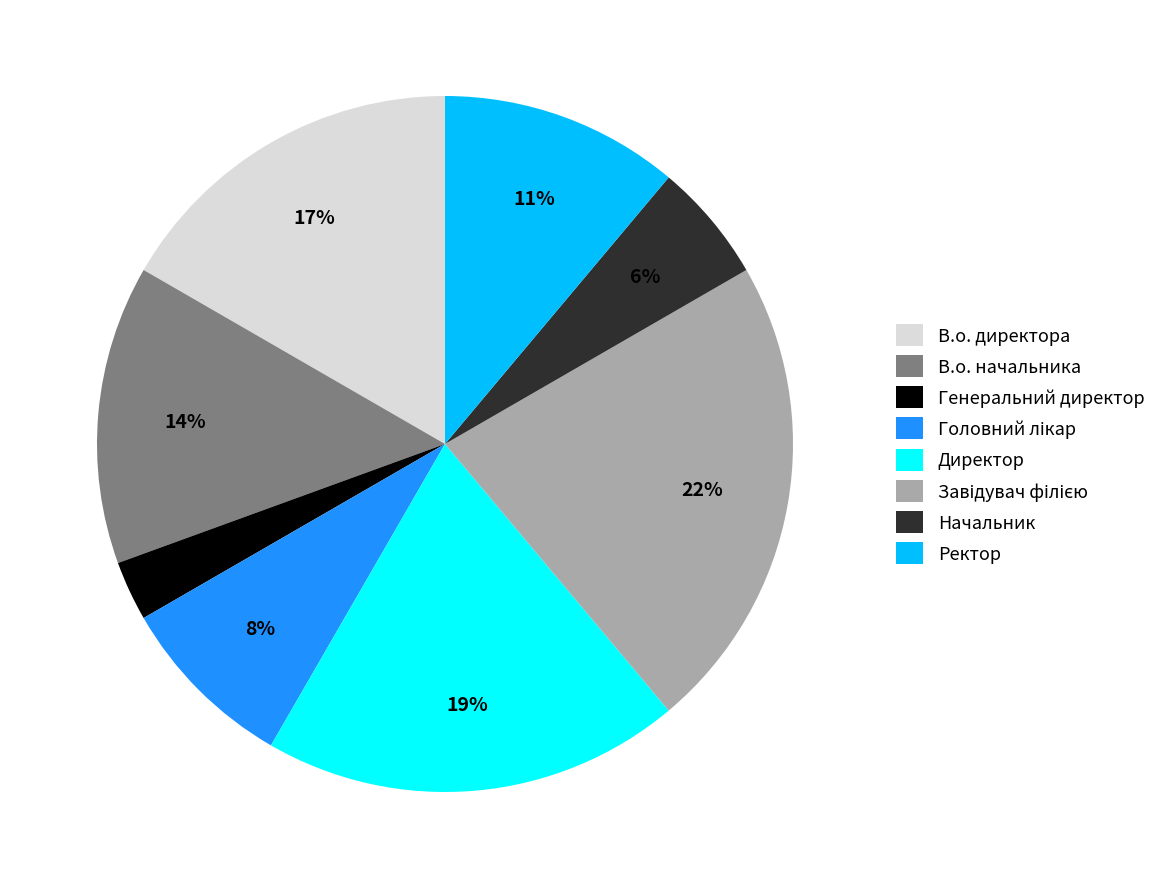

Is it true that В.о. директора is 4% of the pie?

False